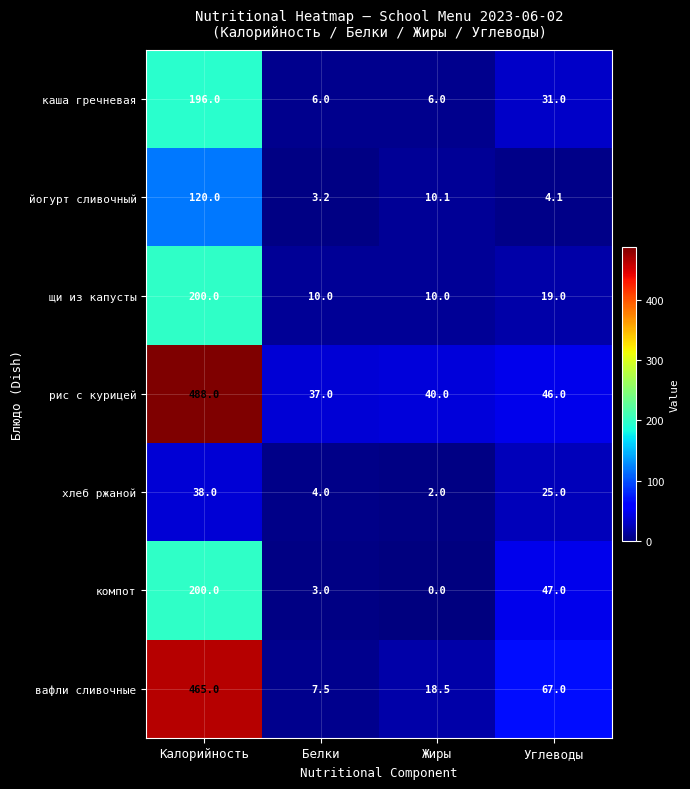

Where does the рис с курицей series first go above 46?

Калорийность